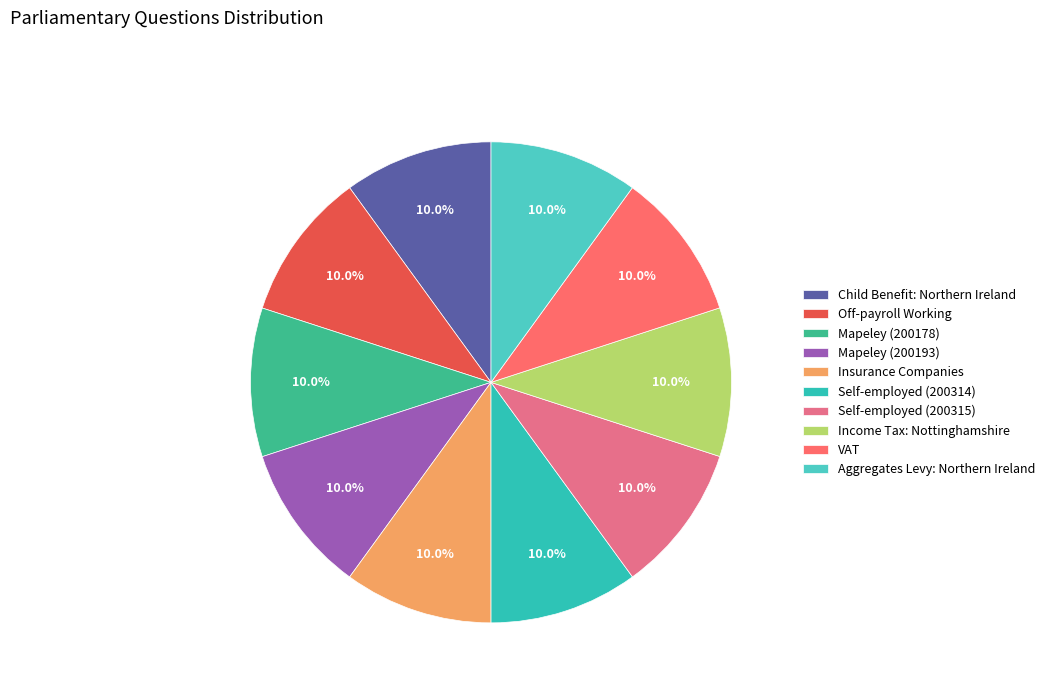

How many segments does this pie chart have?

10